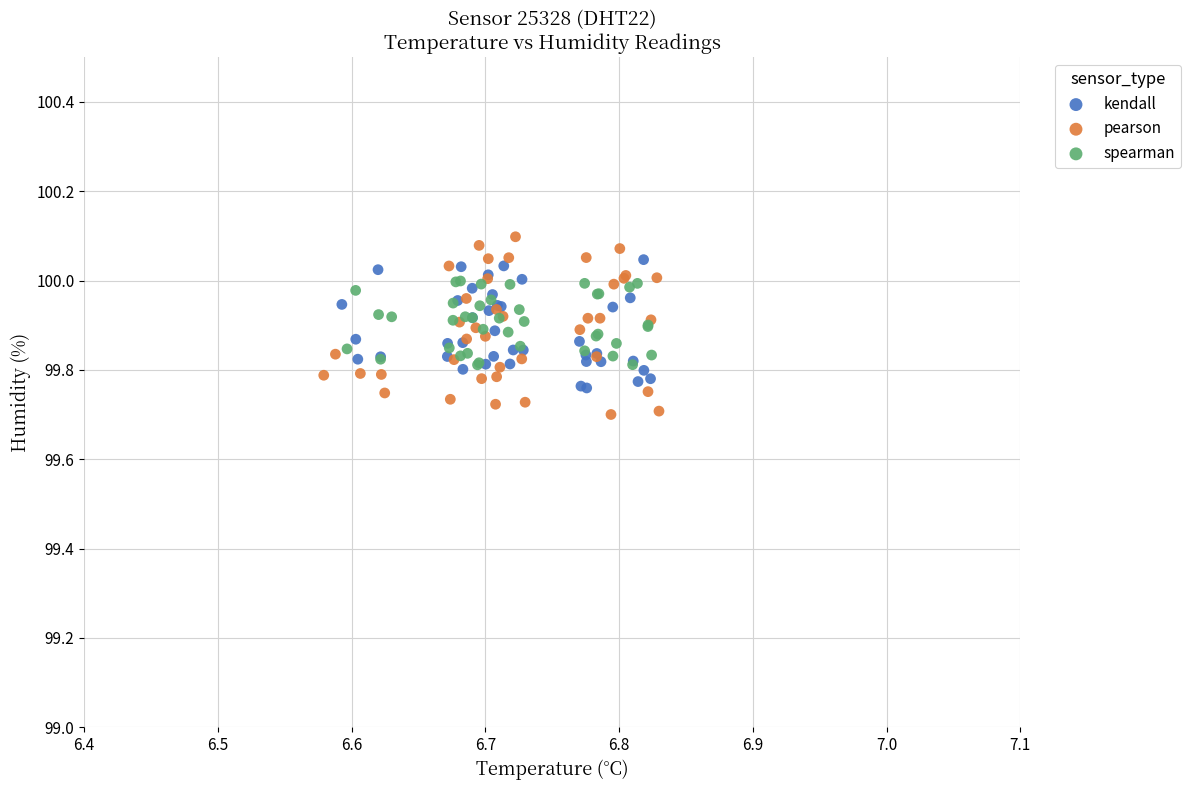

Which series has the widest spread of Y values?

pearson